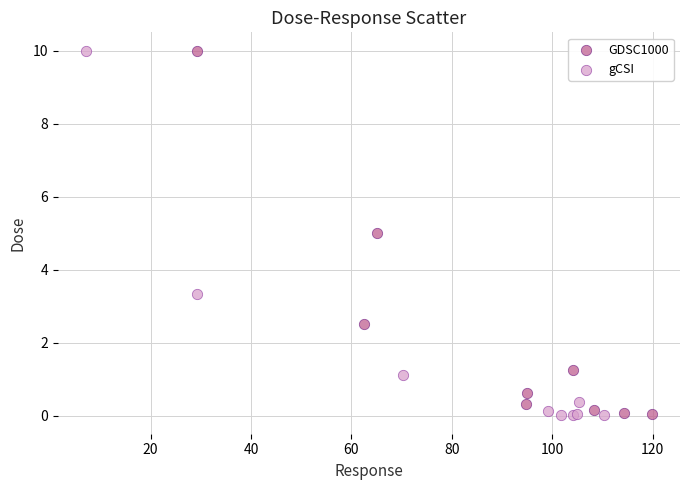

Which series has the largest Y range (max minus min)?

gCSI